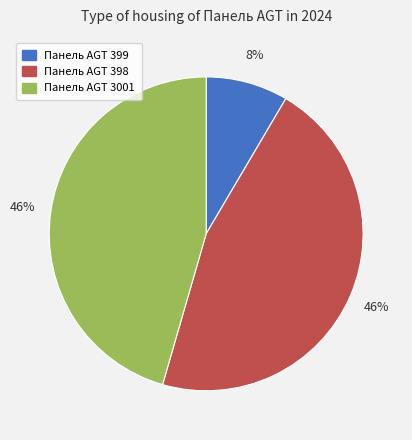

Between Панель AGT 3001 and Панель AGT 399, which is larger?

Панель AGT 3001